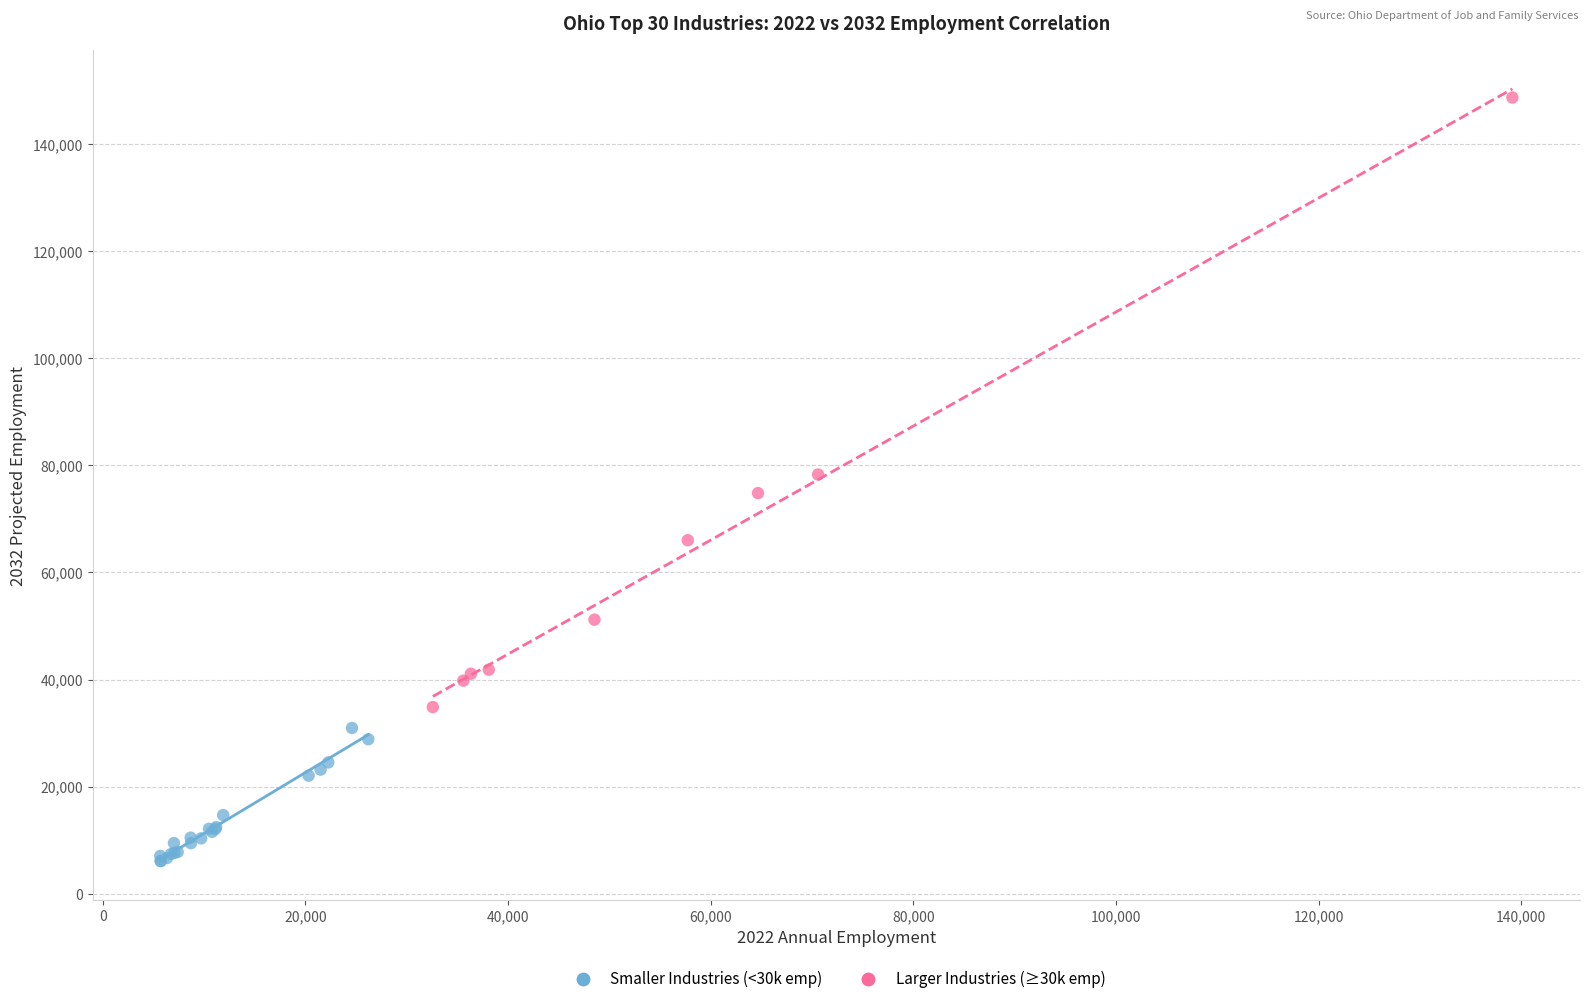

Which series reaches the minimum Y coordinate?

Smaller Industries (<30k emp)